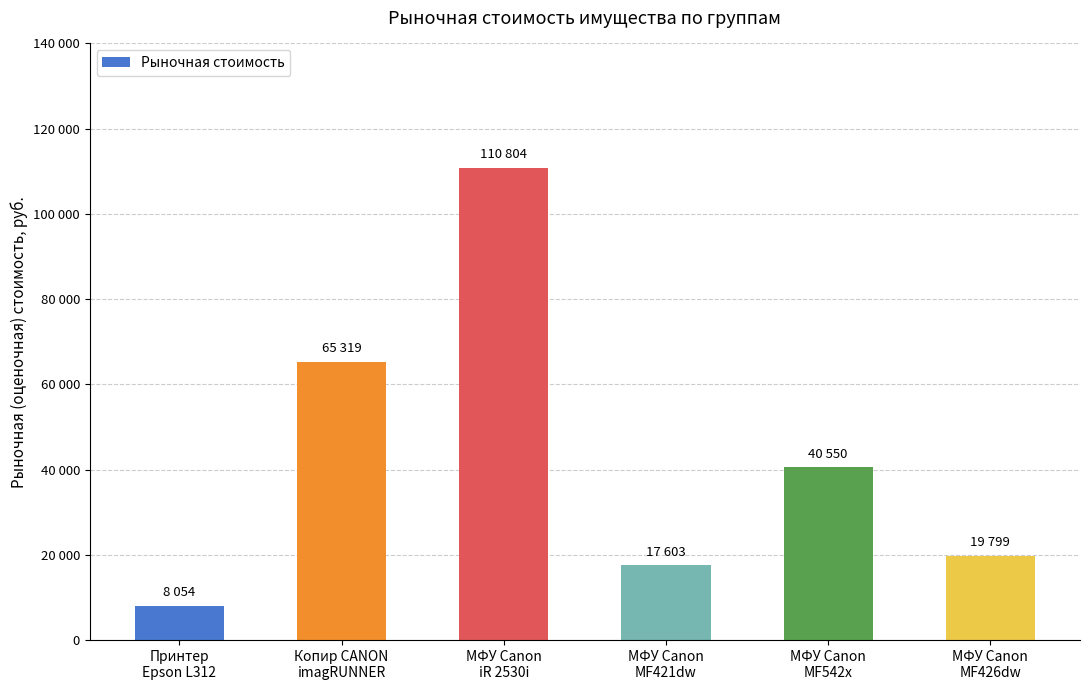

The value at МФУ Canon
MF542x is 16173. True or false?

False